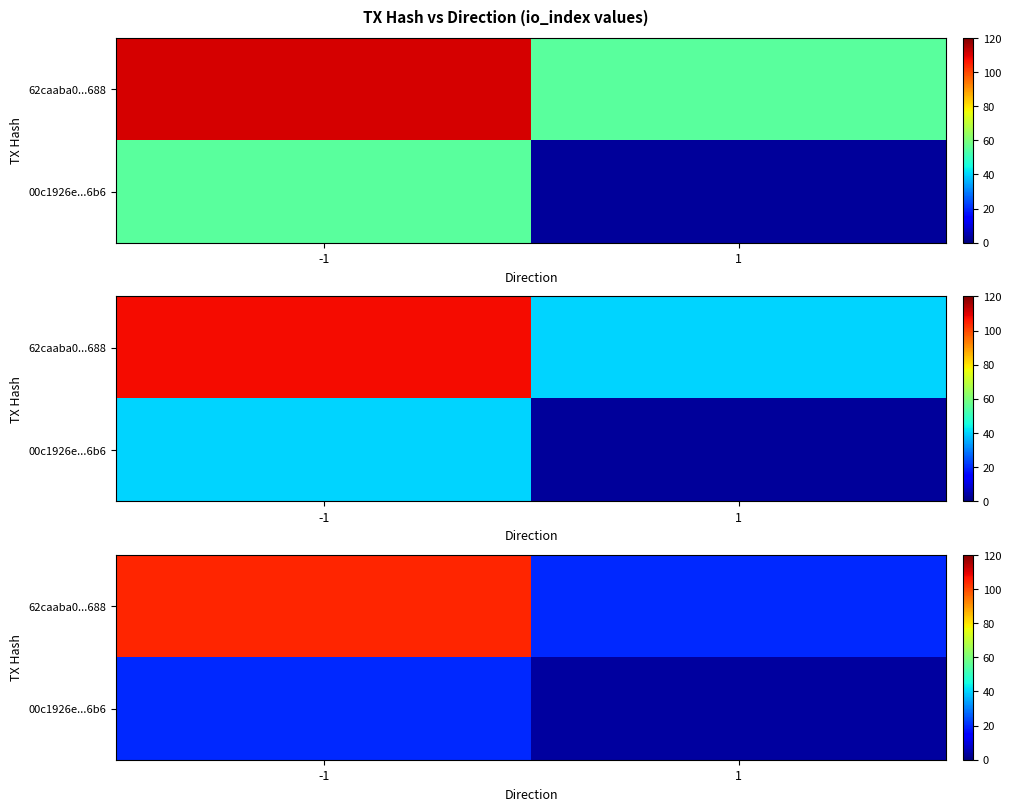

At which category does the chart reach its peak across all series?

-1